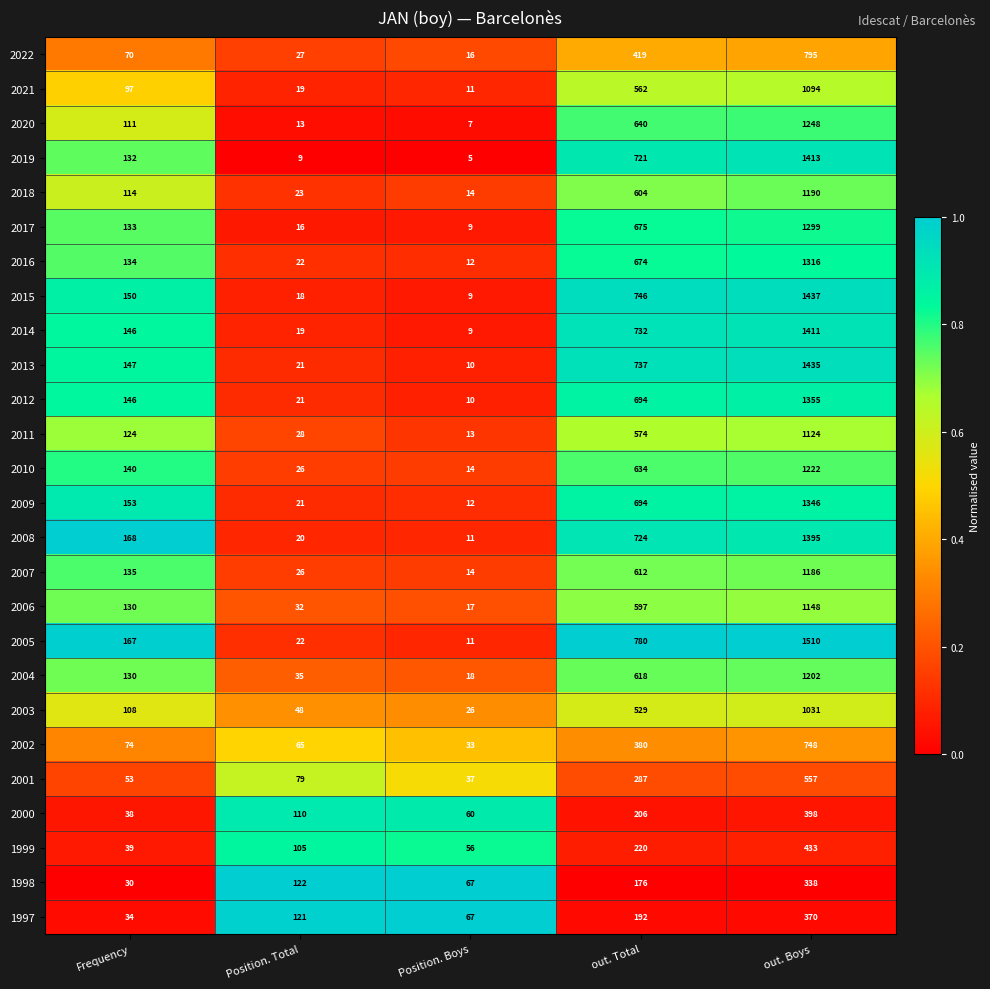

Which series has the largest total across all categories?

2005